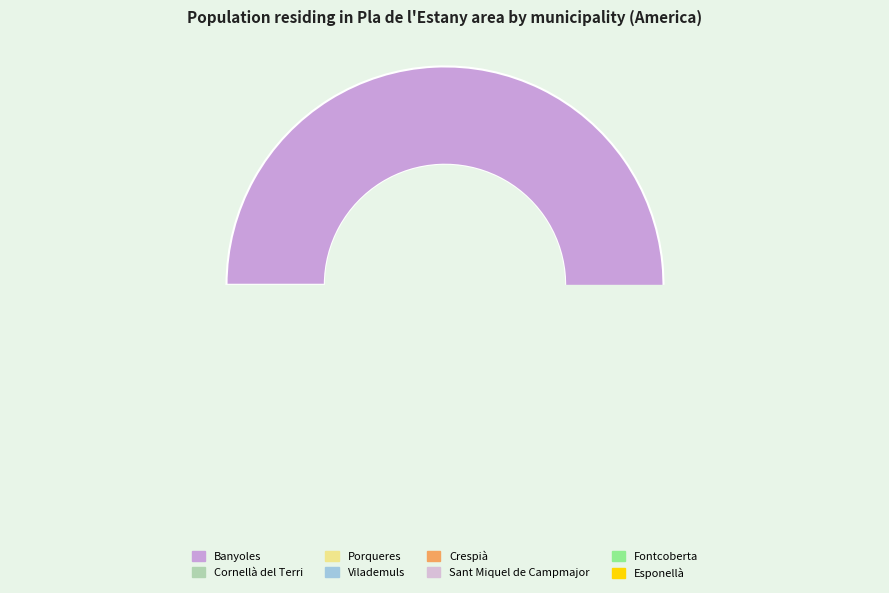

Does any single category account for the majority?

Yes